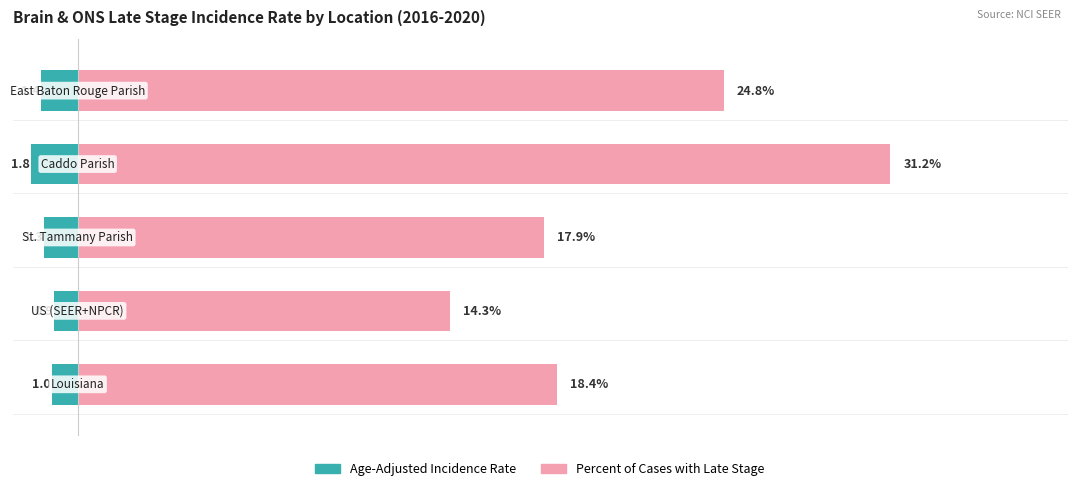

What are all the series names shown in the legend?

Age-Adjusted Incidence Rate, Percent of Cases with Late Stage